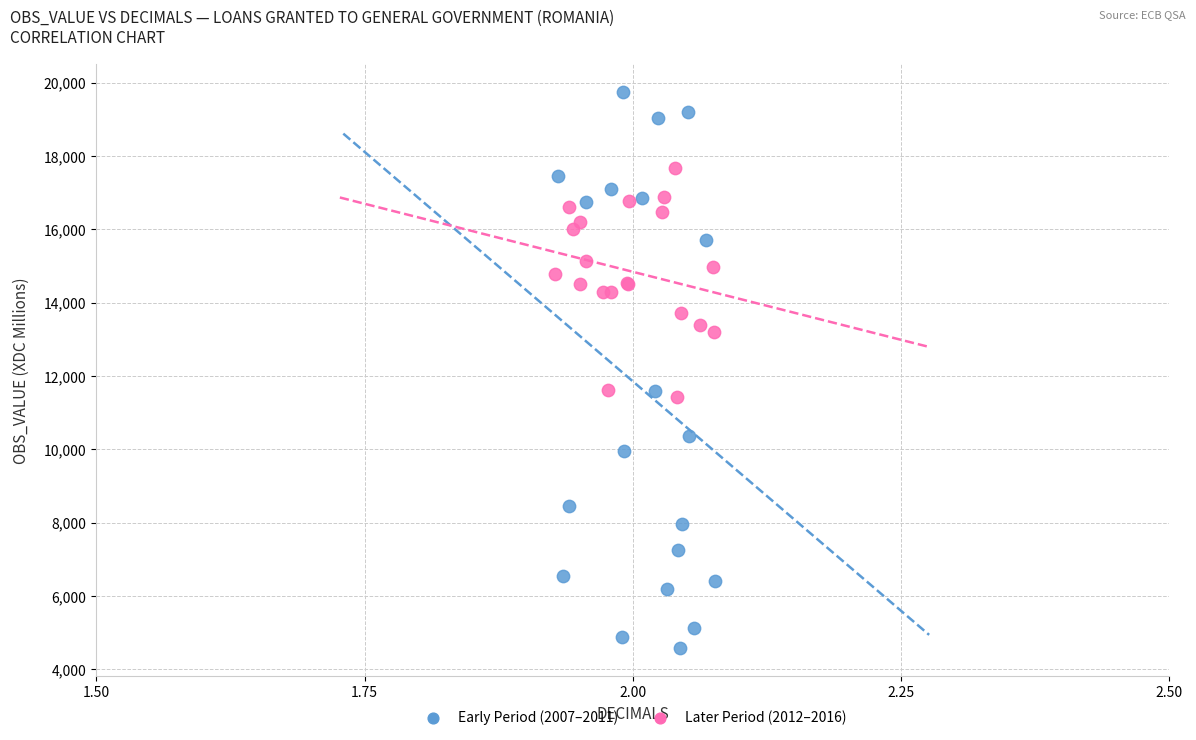

Which series reaches the minimum Y coordinate?

Early Period (2007–2011)